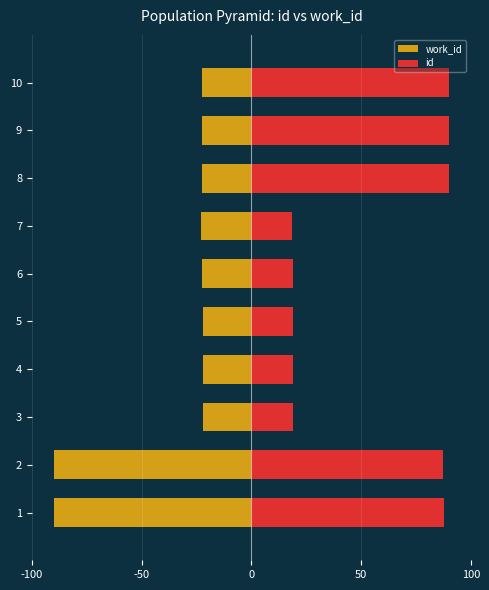

How many bars are there in each group?

2